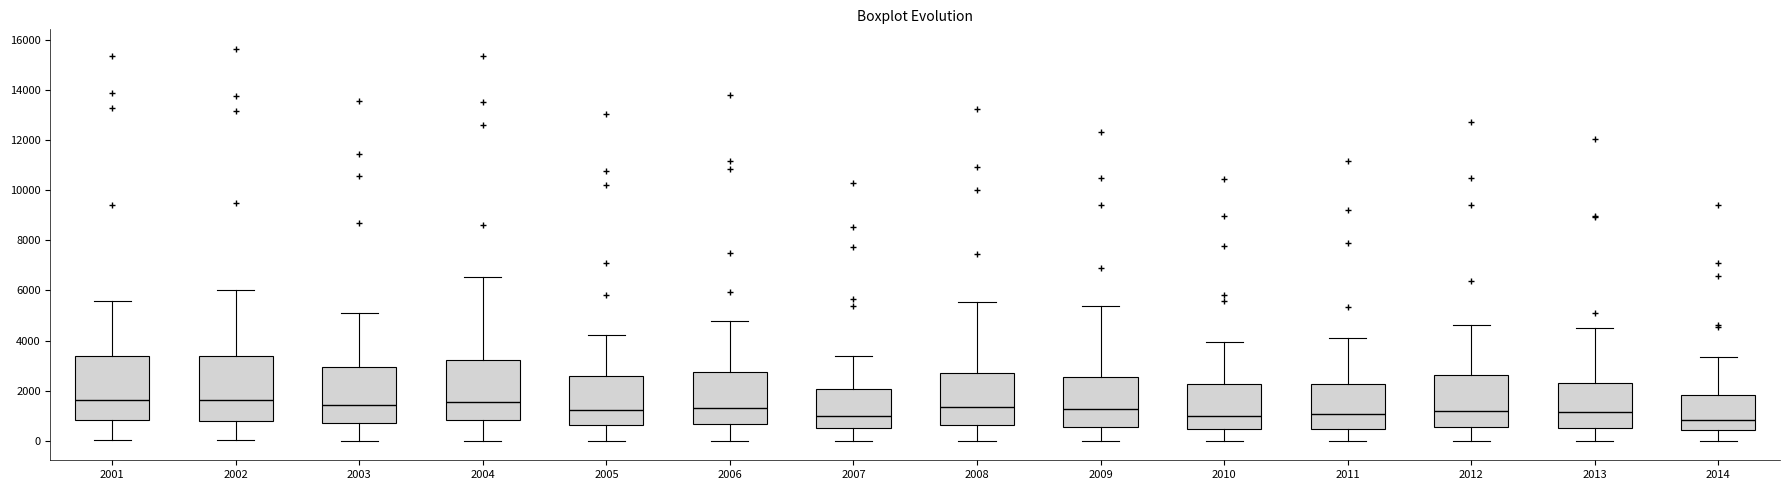

Where does the upper whisker of the box at x = 2008 end on the y-axis? The values are not printed on the chart, so give them approximately, as read against the axis.

5600